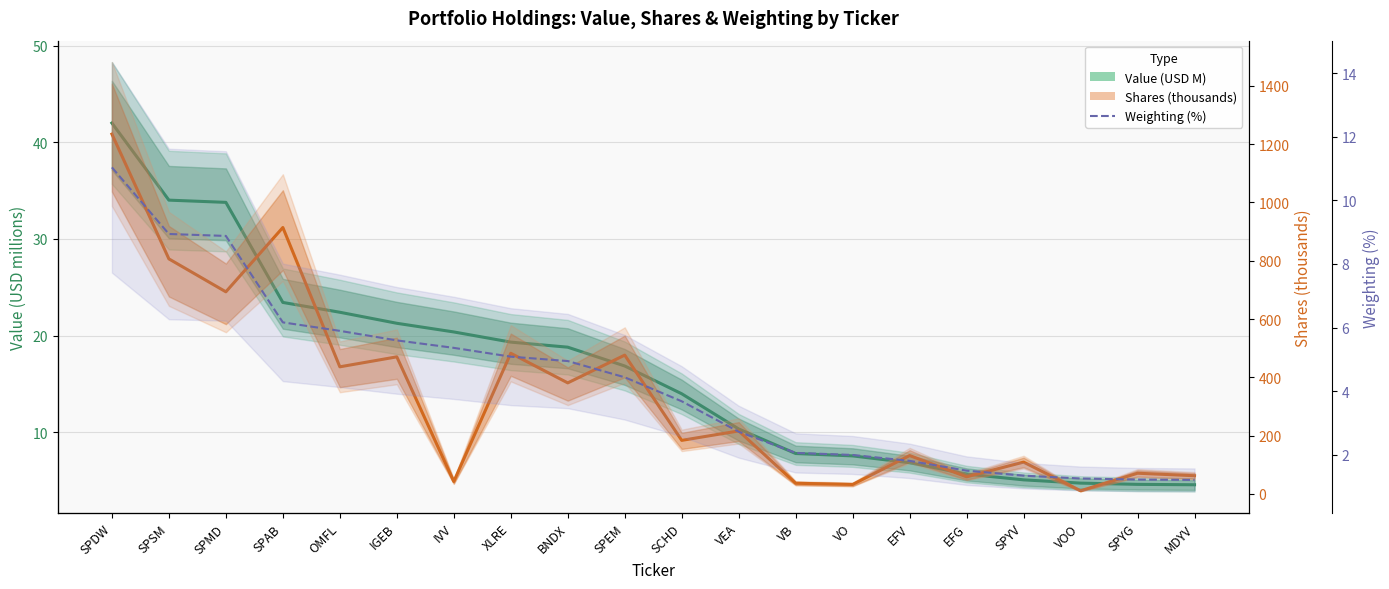

True or false: Weighting (%) has more than 0 points higher than both neighbors.

False